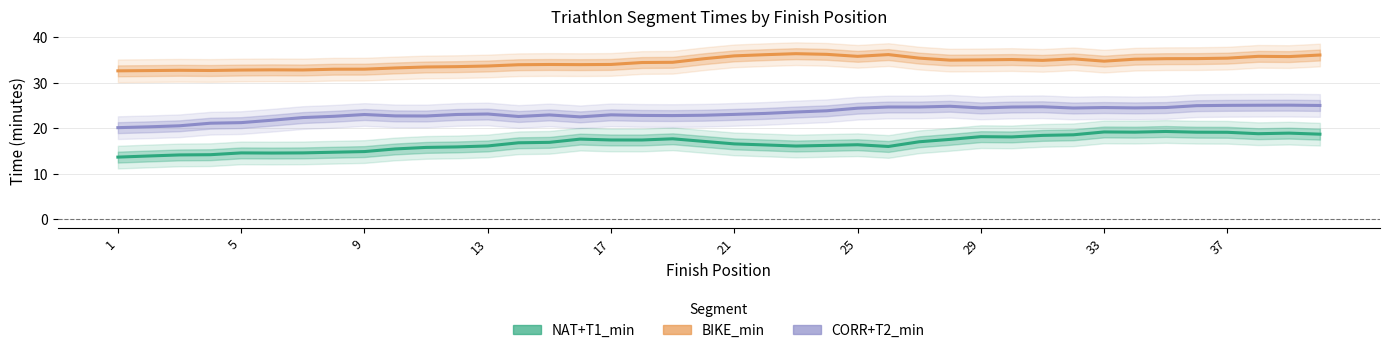

Is this an area chart (filled region under the line)?

No